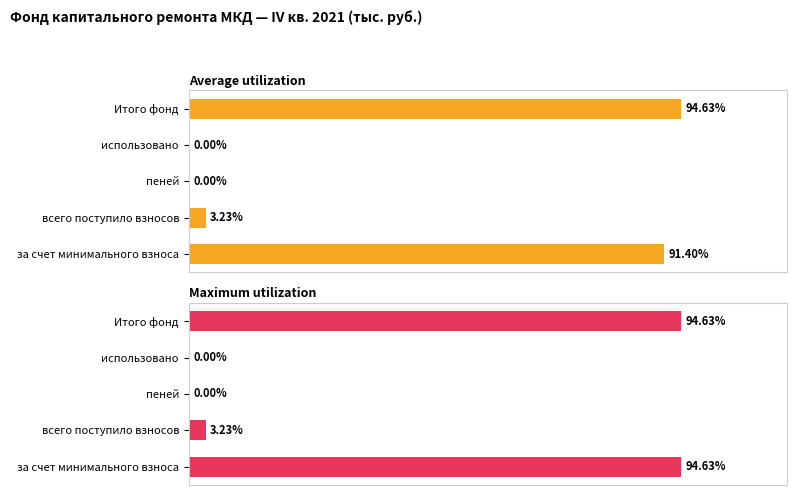

How many positive values does the Maximum utilization series have?

3